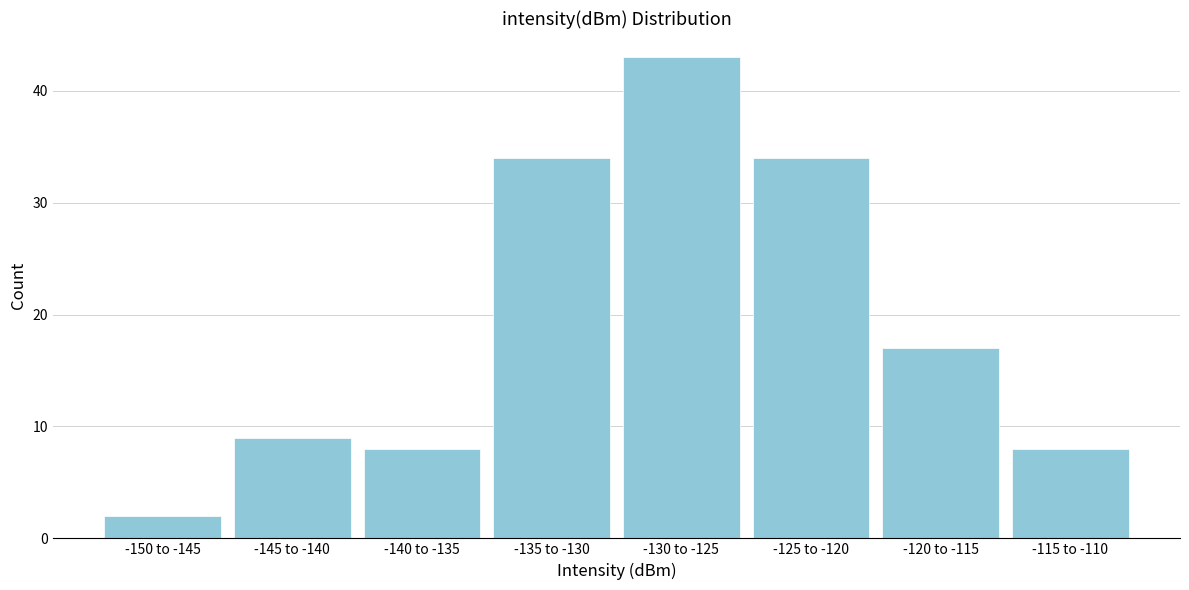

Reading right to left, what are all the values shown in this chart?

8	17	34	43	34	8	9	2